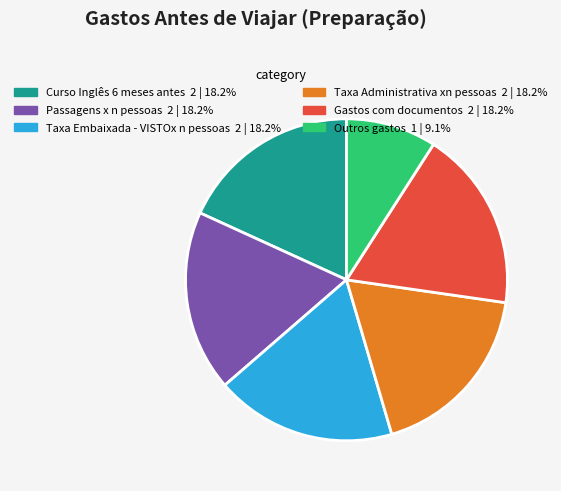

How many segments does this pie chart have?

6